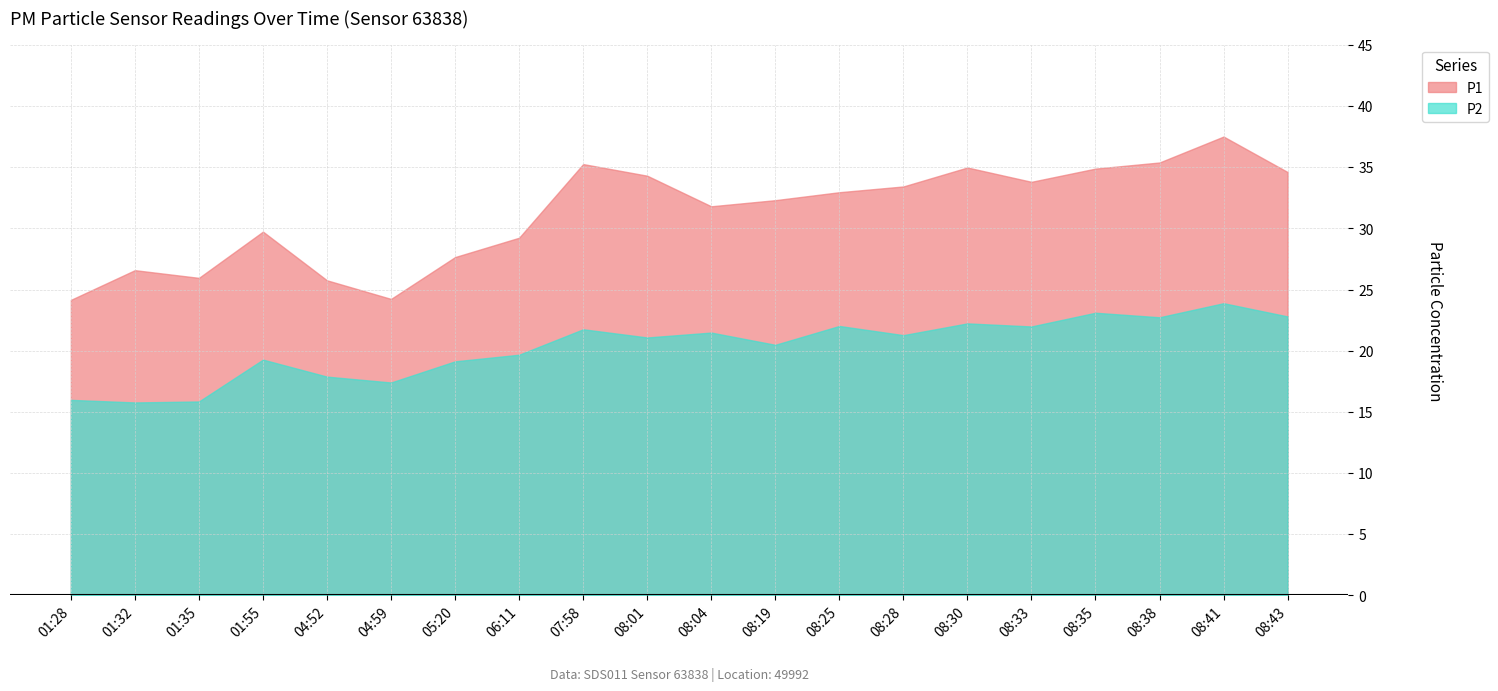

The P1 series shows 35.0 at 08:30. True or false?

True